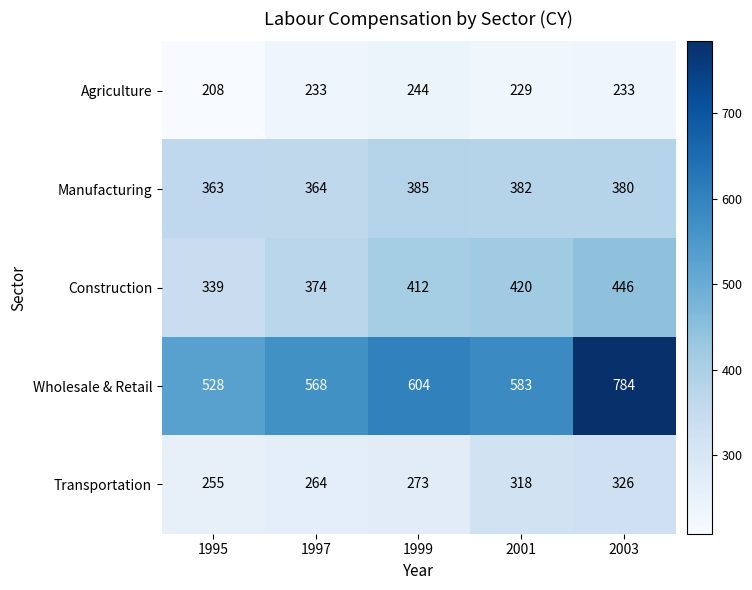

What value does the Transportation series have at 1999?

273